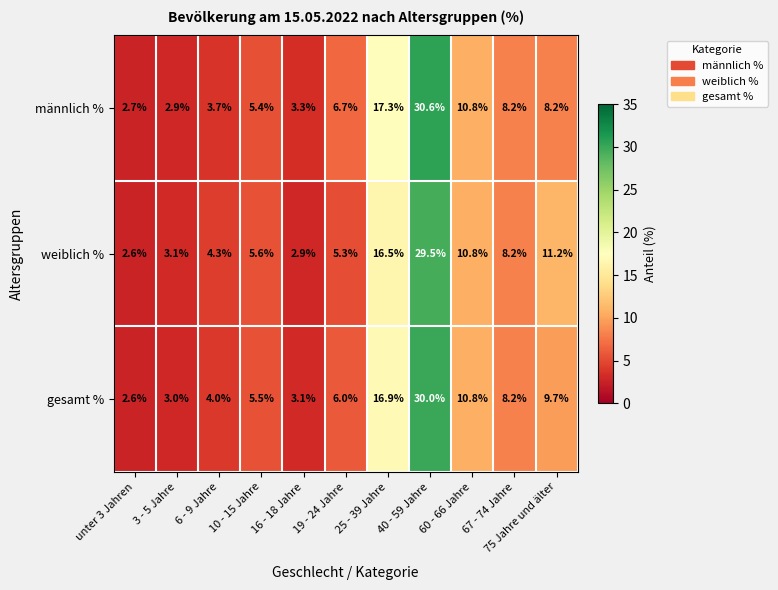

Which label corresponds to the largest value in the chart?

40 - 59 Jahre